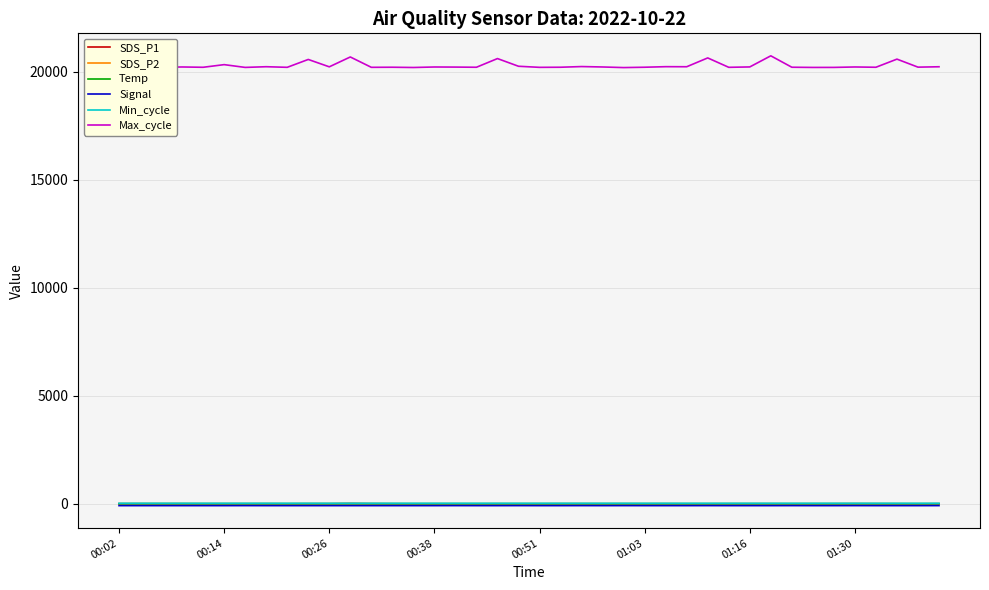

Which series has the largest total across all categories?

Max_cycle